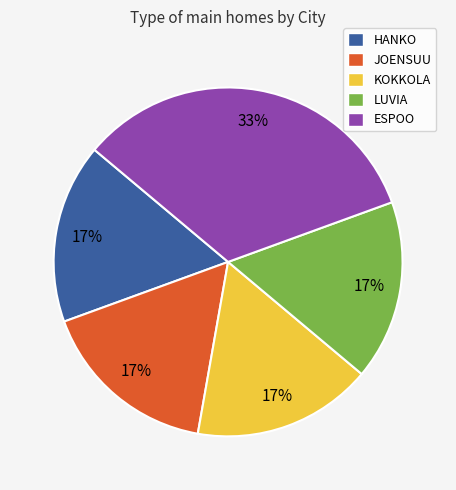

Combined, do JOENSUU and LUVIA account for over 50%?

No